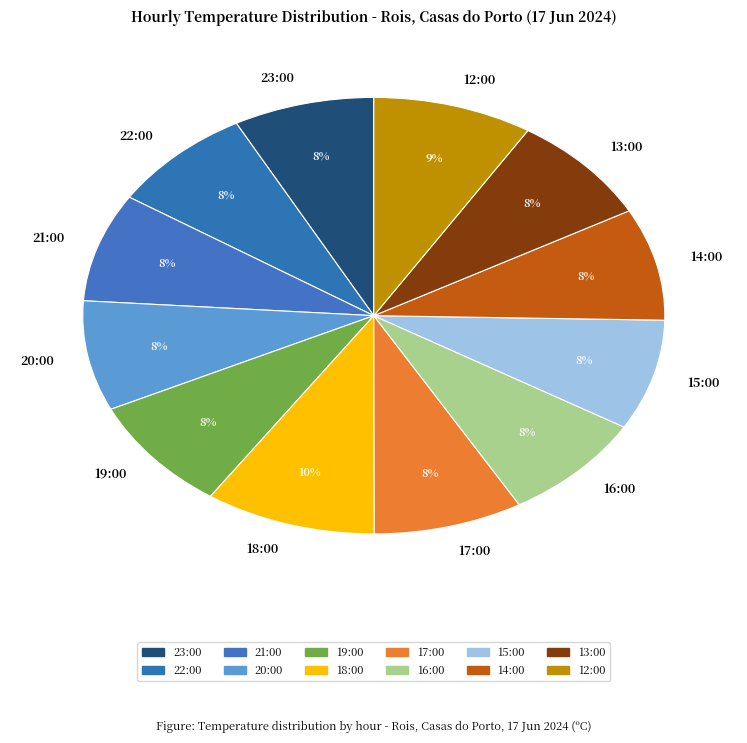

How many slices are in this pie chart?

12